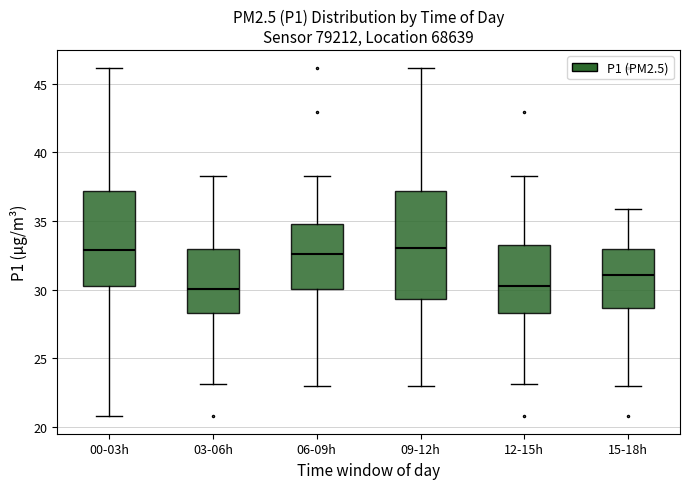

Reading left to right, transcribe this box plot: for each box, give where its median line is, the range the box spans, and where its two whiskers end, as read against the y-axis. The values are not printed on the chart, so give them approximately, as read against the axis.

00-03h: median 33.0, box 30.5 to 37.0, whiskers 21.0 to 46.0
03-06h: median 30.0, box 28.5 to 33.0, whiskers 23.0 to 38.5
06-09h: median 32.5, box 30.0 to 35.0, whiskers 23.0 to 38.5
09-12h: median 33.0, box 29.5 to 37.0, whiskers 23.0 to 46.0
12-15h: median 30.5, box 28.5 to 33.0, whiskers 23.0 to 38.5
15-18h: median 31.0, box 28.5 to 33.0, whiskers 23.0 to 36.0